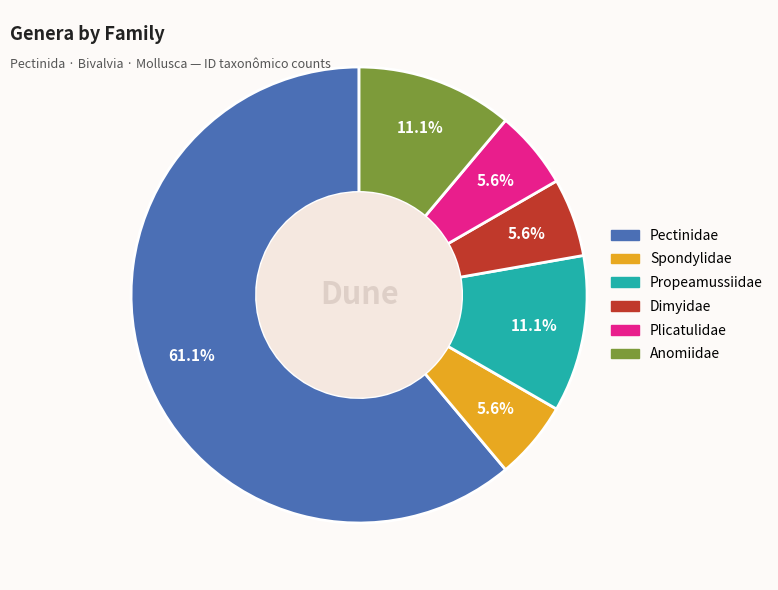

Is there a majority slice in this chart?

Yes